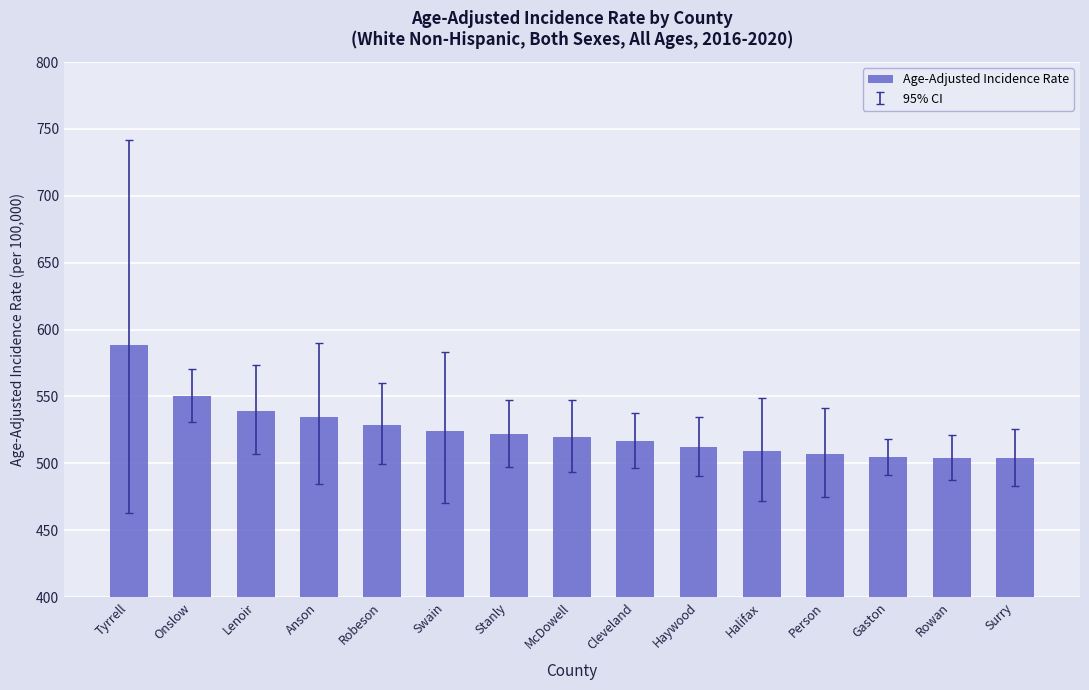

What is the difference between the maximum and minimum values?

84.7